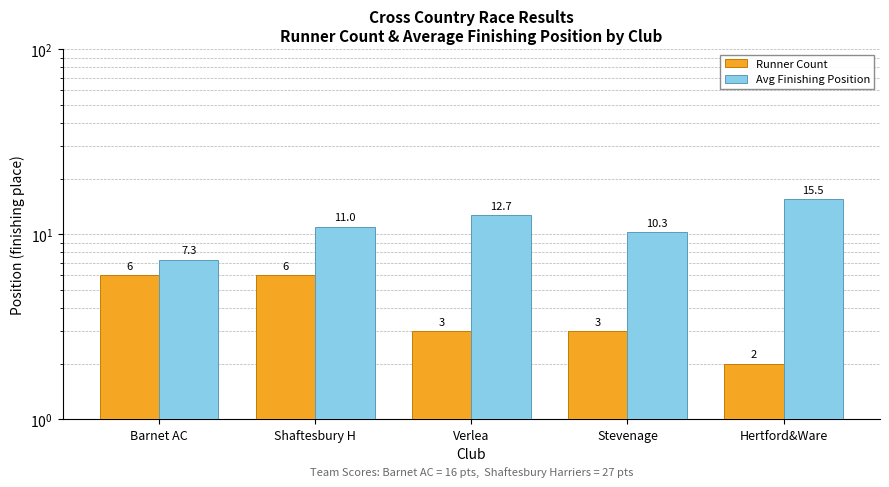

What is the label of the 2nd bar from the left?

Shaftesbury H